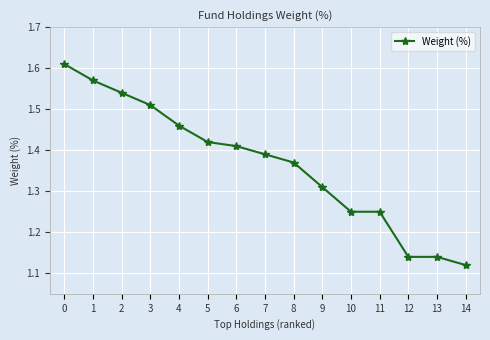

The value at 0 is 1.0. True or false?

False